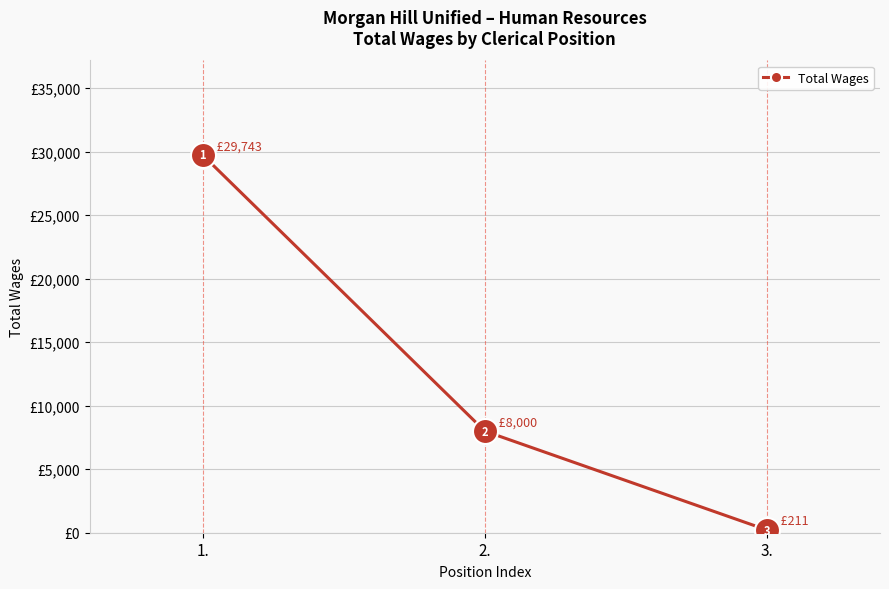

List the labels in order of value, smallest first.

3., 2., 1.